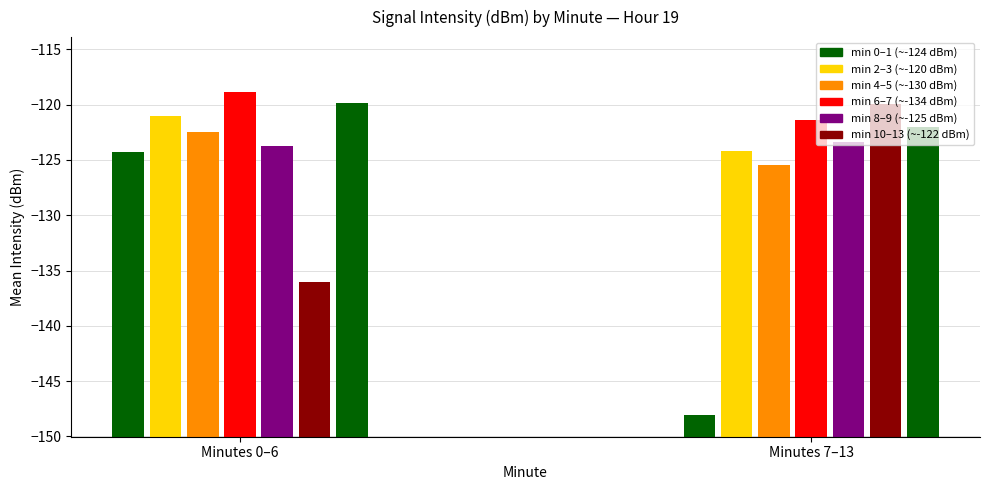

Is it true that 19:00 equals -59.7 at 16?

False